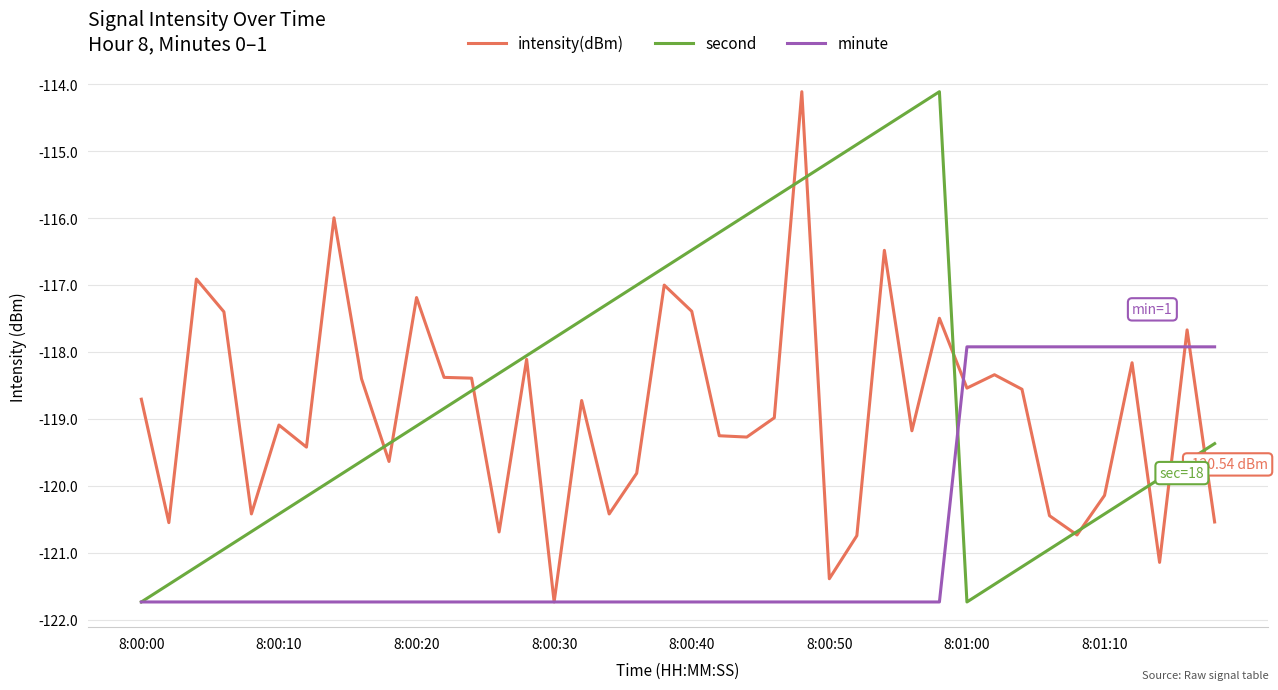

How many lines are shown in the chart?

3